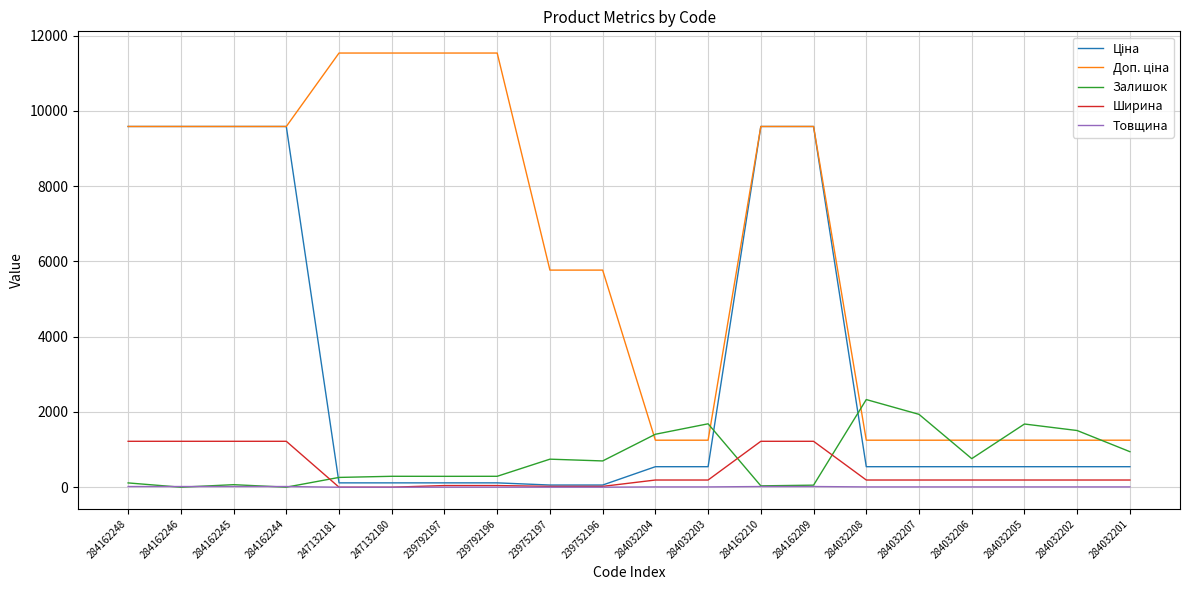

After their last crossing, which series has the higher values: Залишок or Ширина?

Залишок